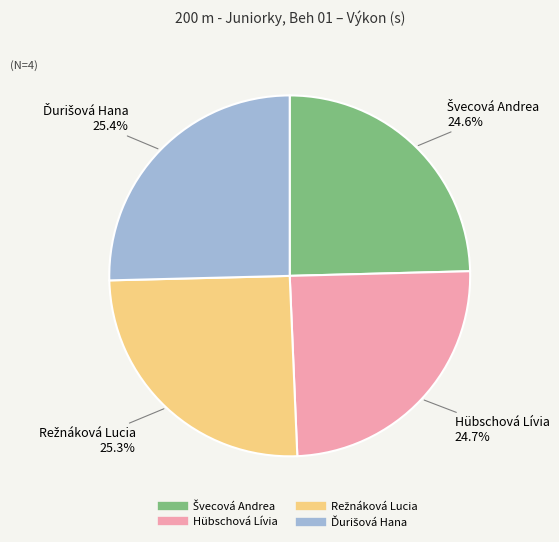

Is there a majority slice in this chart?

No